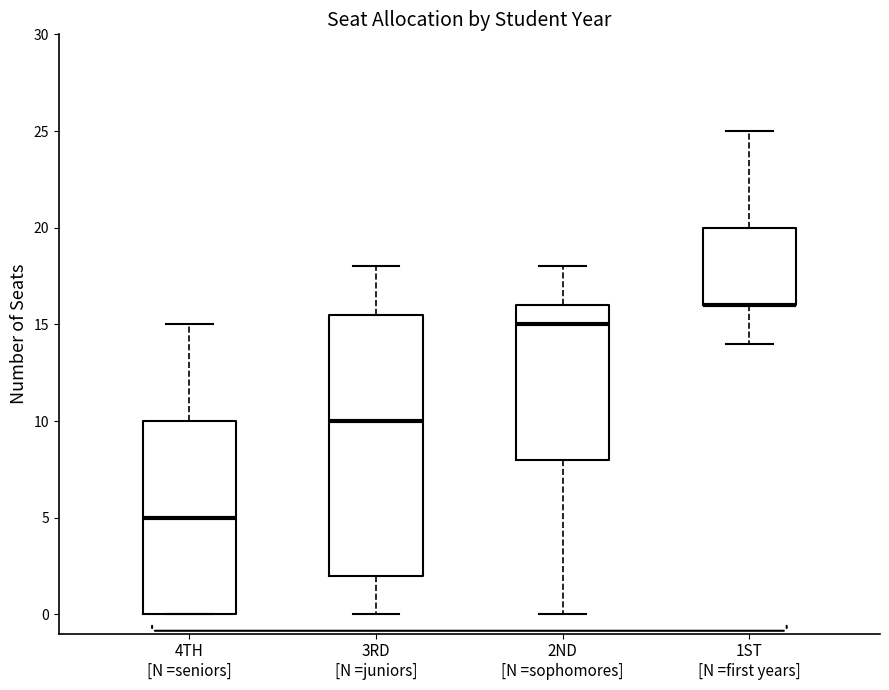

Reading left to right, transcribe this box plot: for each box, give where its median line is, the range the box spans, and where its two whiskers end, as read against the y-axis. The values are not printed on the chart, so give them approximately, as read against the axis.

4TH [N =seniors]: median 5.0, box 0.0 to 10.0, whiskers 0.0 to 15.0
3RD [N =juniors]: median 10.0, box 2.0 to 15.5, whiskers 0.0 to 18.0
2ND [N =sophomores]: median 15.0, box 8.0 to 16.0, whiskers 0.0 to 18.0
1ST [N =first years]: median 16.0 (drawn on the box's lower edge), box 16.0 to 20.0, whiskers 14.0 to 25.0